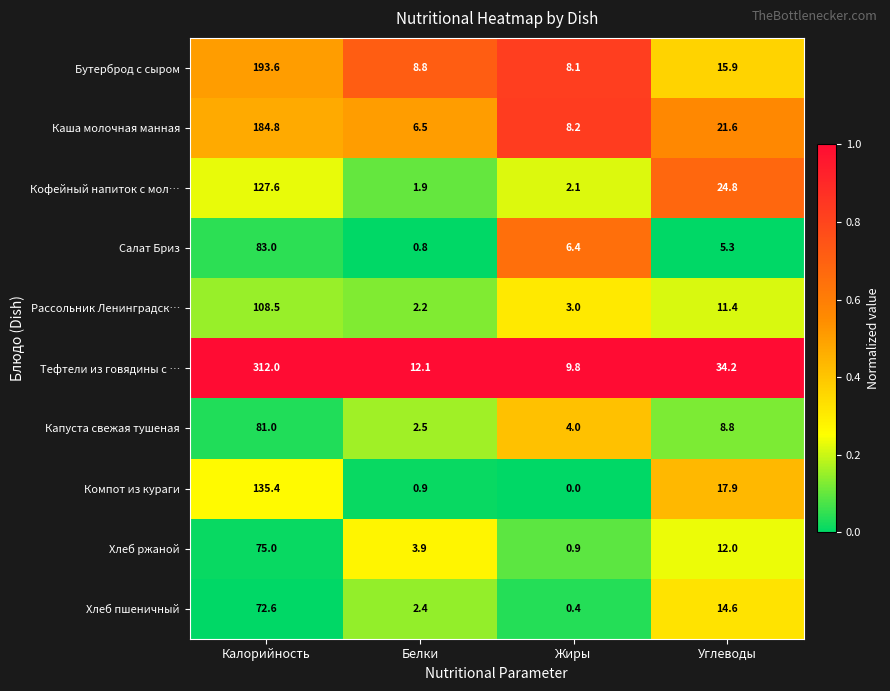

At which category is the sum across all series the highest?

Калорийность